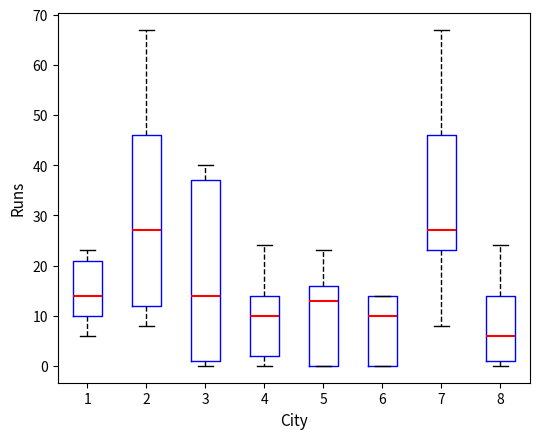

Reading left to right, transcribe this box plot: for each box, give where its median line is, the range the box spans, and where its two whiskers end, as read against the y-axis. The values are not printed on the chart, so give them approximately, as read against the axis.

1: median 14, box 10 to 21, whiskers 6 to 23
2: median 27, box 12 to 46, whiskers 8 to 67
3: median 14, box 1 to 37, whiskers 0 to 40
4: median 10, box 2 to 14, whiskers 0 to 24
5: median 13, box 0 to 16, whiskers 0 to 23
6: median 10, box 0 to 14, whiskers 0 to 14
7: median 27, box 23 to 46, whiskers 8 to 67
8: median 6, box 1 to 14, whiskers 0 to 24